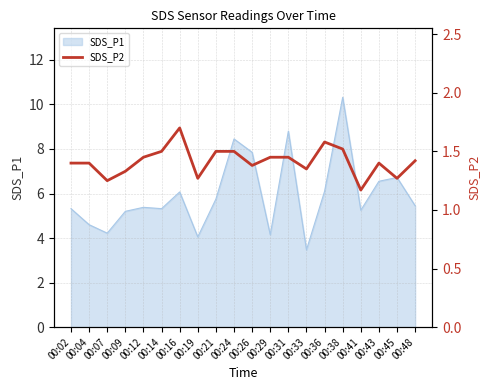

Where is the first local minimum?

00:07